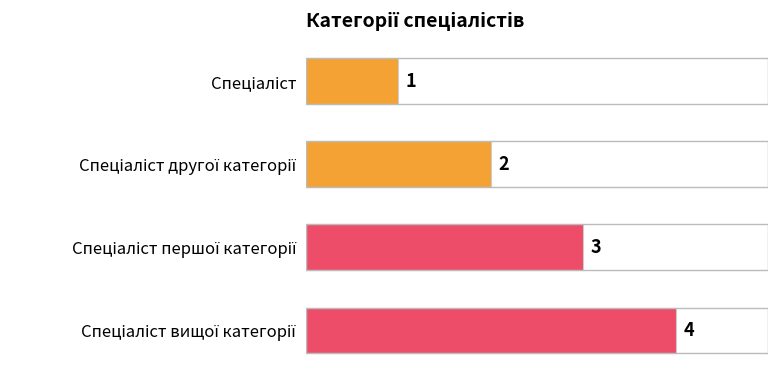

What is the sum of all values?

10